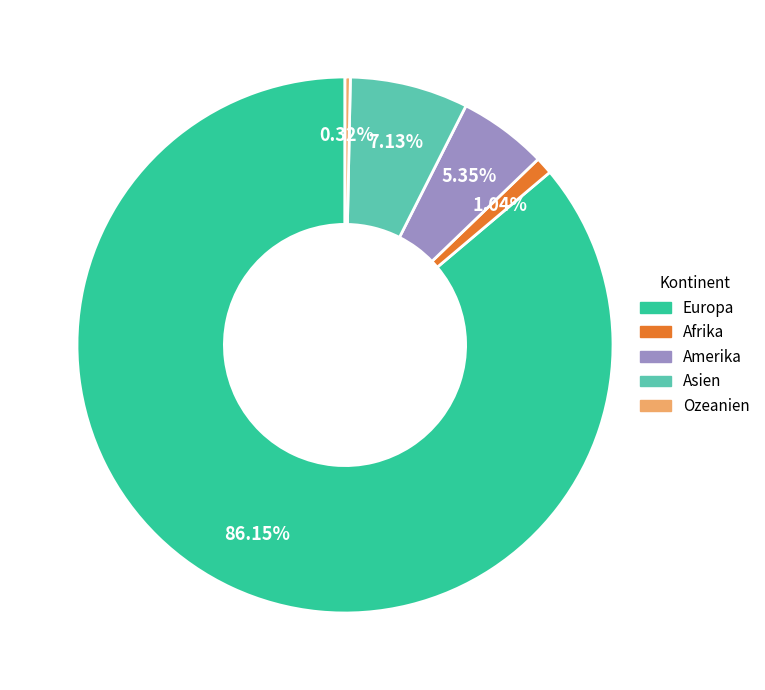

What percentage is NOT represented by Asien?

92.9%